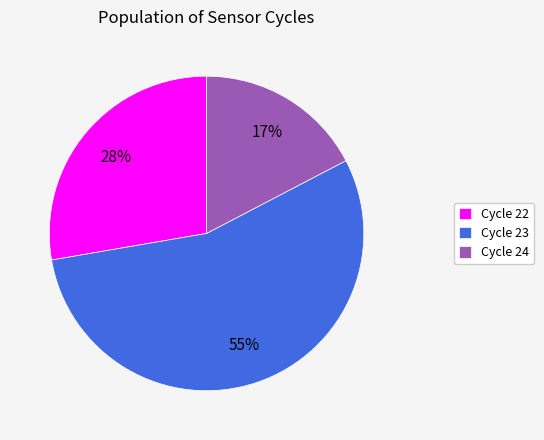

Is the sum of Cycle 23 and Cycle 22 greater than half?

Yes